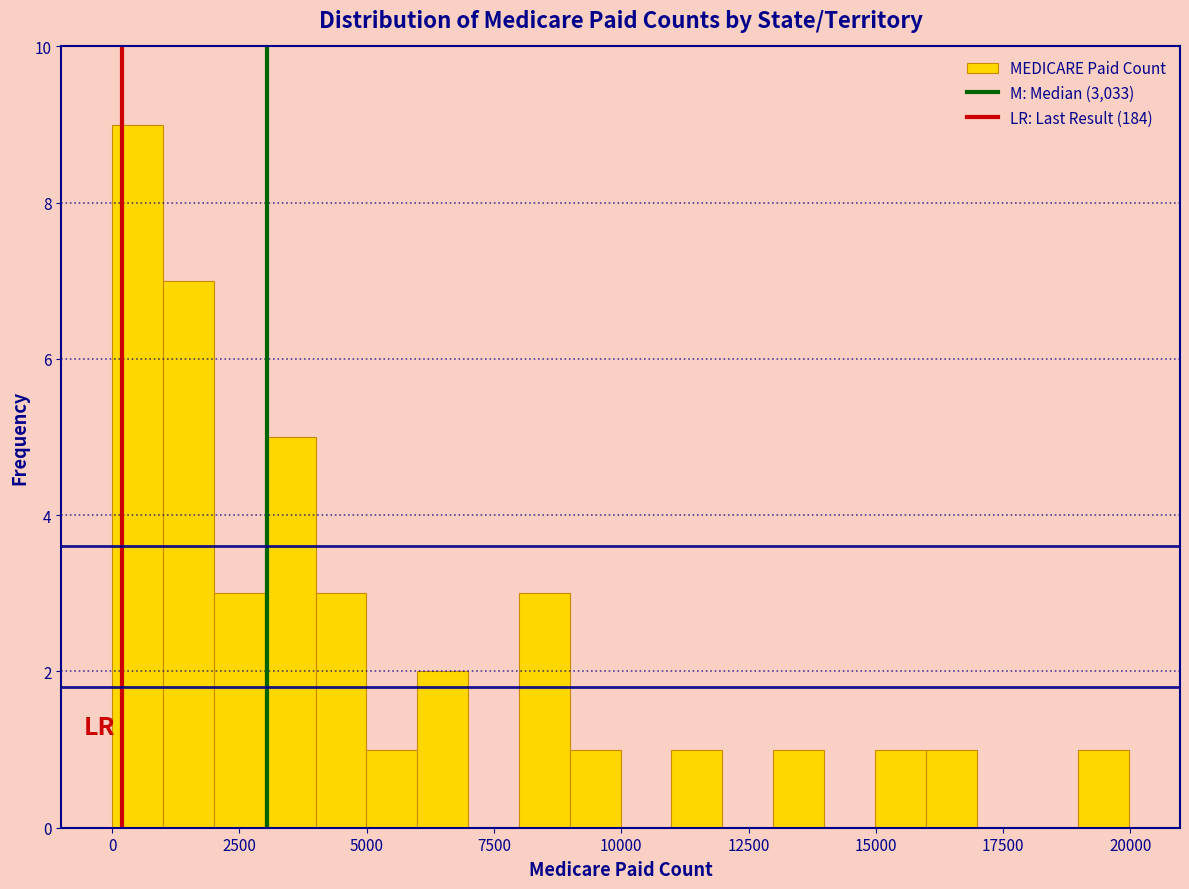

Around what value on the x-axis is the tallest bar? Give the approximate position of its centre, as read against the axis.

500